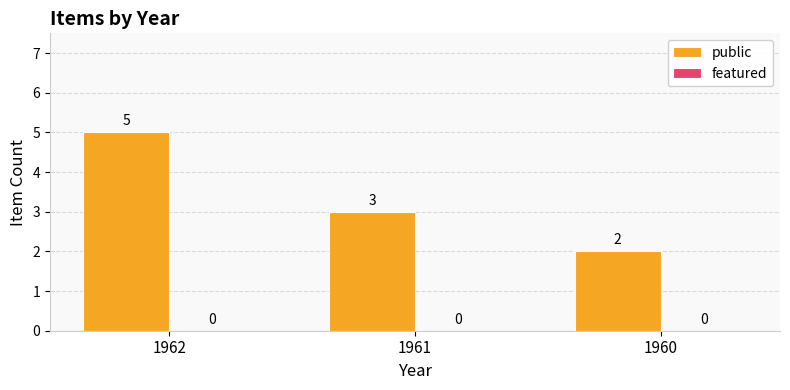

Approximately how many times larger is the value at 1961 compared to 1960?

1.5